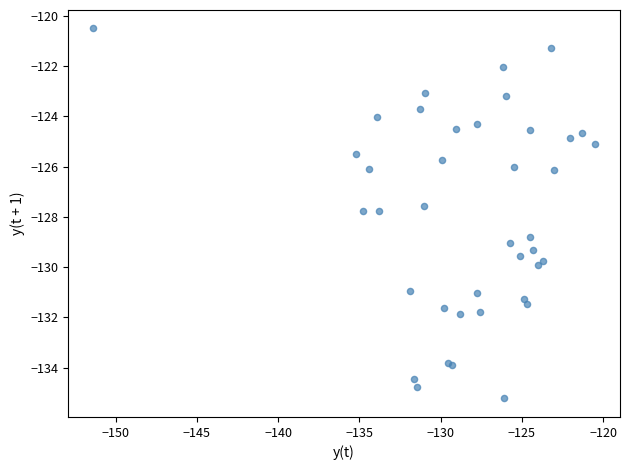

What Y value in the scatter plot is closest to -127?

-127.6